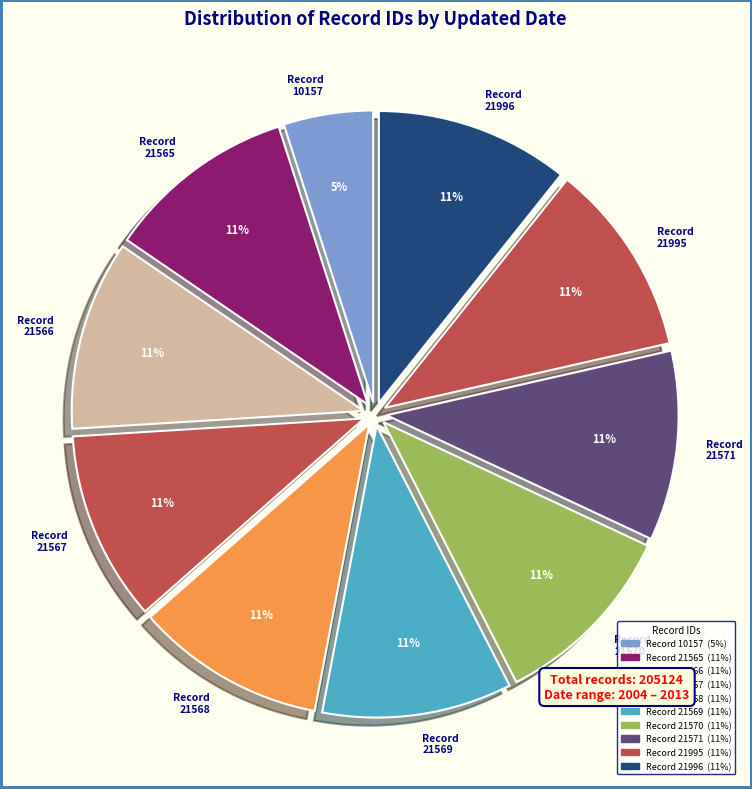

What is the ratio of the value at Record 21570 to the value at Record 21565?

1.0